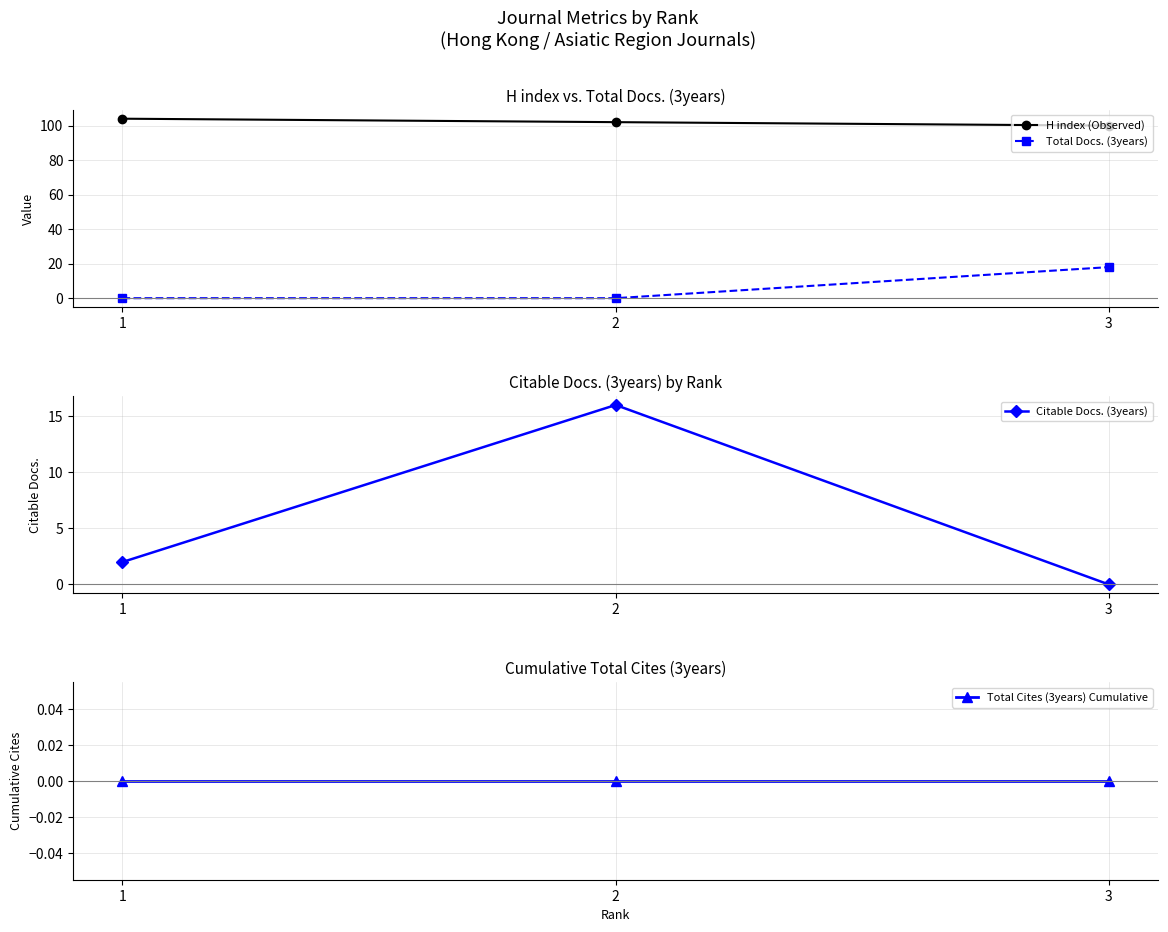

At which label is Total Cites (3years) Cumulative closest to 0?

1